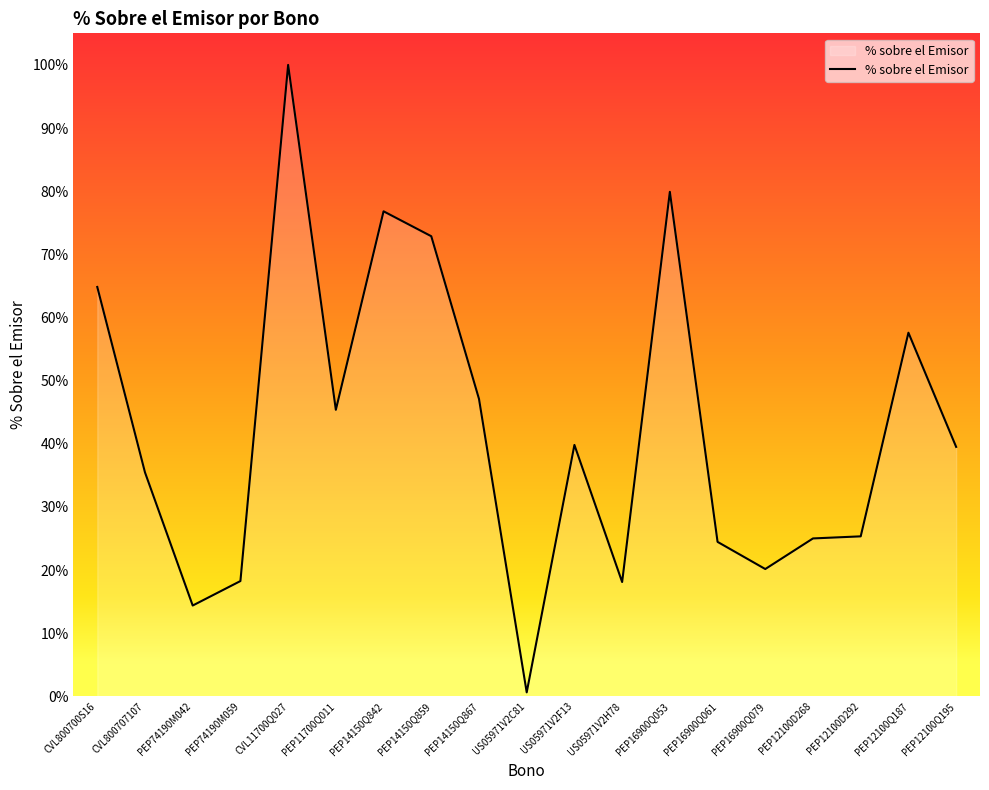

What is the difference between the values at PEP14150Q867 and PEP12100D292?

0.2